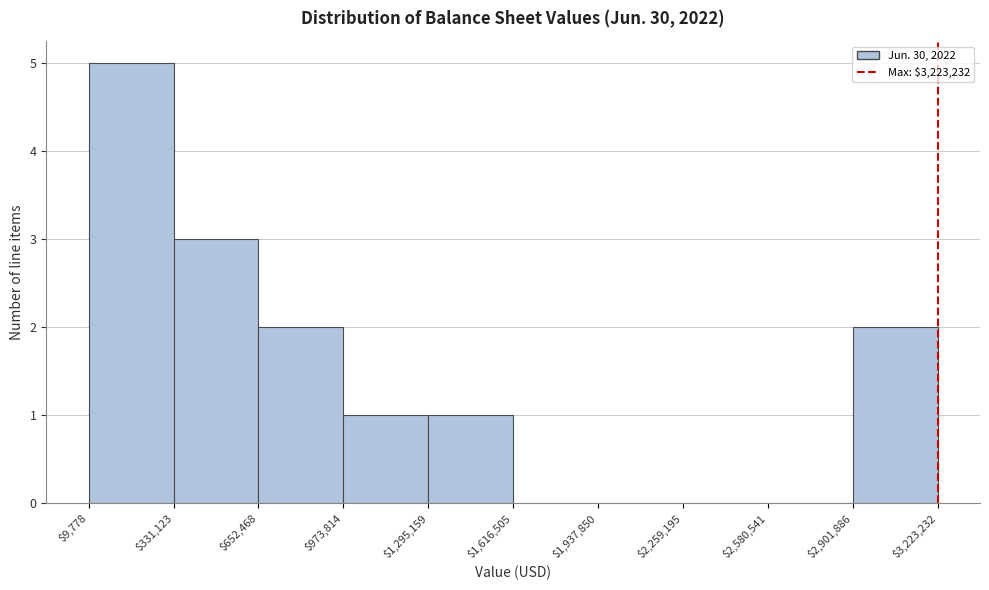

Reading left to right, list every bar in this chart as the range it spans on the x-axis followed by its height. The values are not printed on the chart, so give them approximately, as read against the axis.

$9,778 to $331,123: 5
$331,123 to $652,468: 3
$652,468 to $973,814: 2
$973,814 to $1,295,159: 1
$1,295,159 to $1,616,505: 1
$1,616,505 to $1,937,850: 0
$1,937,850 to $2,259,195: 0
$2,259,195 to $2,580,541: 0
$2,580,541 to $2,901,886: 0
$2,901,886 to $3,223,232: 2